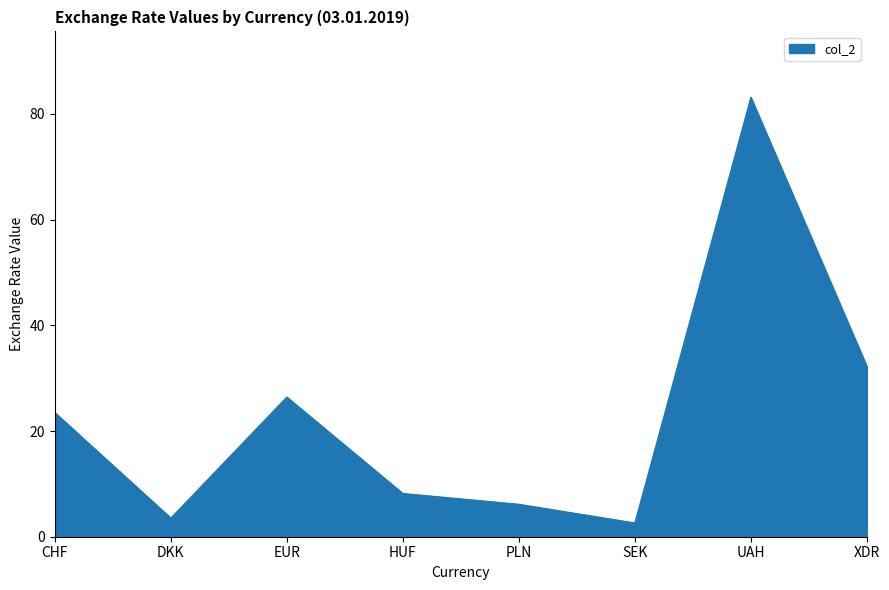

What value does the data have at XDR?

32.2